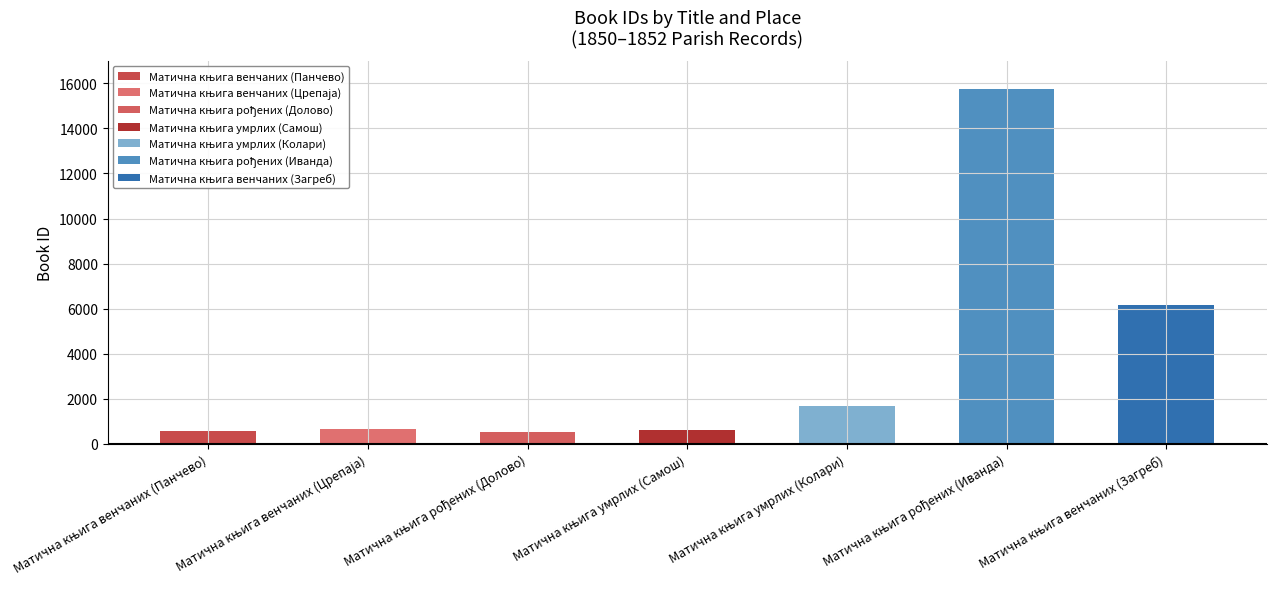

Rank the categories by value from highest to lowest.

Матична књига рођених (Иванда), Матична књига венчаних (Загреб), Матична књига умрлих (Колари), Матична књига венчаних (Црепаја), Матична књига умрлих (Самош), Матична књига венчаних (Панчево), Матична књига рођених (Долово)